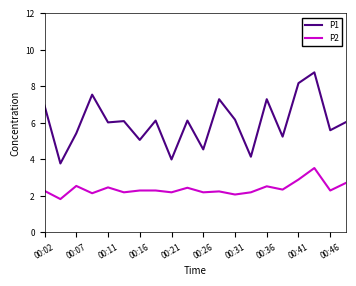

True or false: P1 and P2 cross at least once.

False